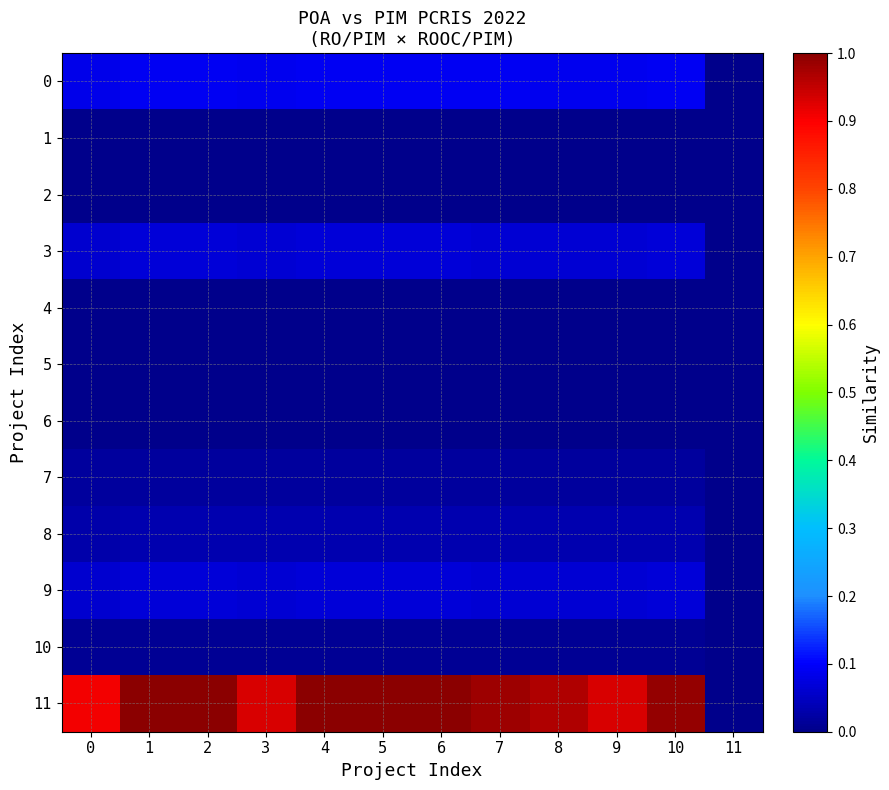

What is the total value across all series at 2?

1.3